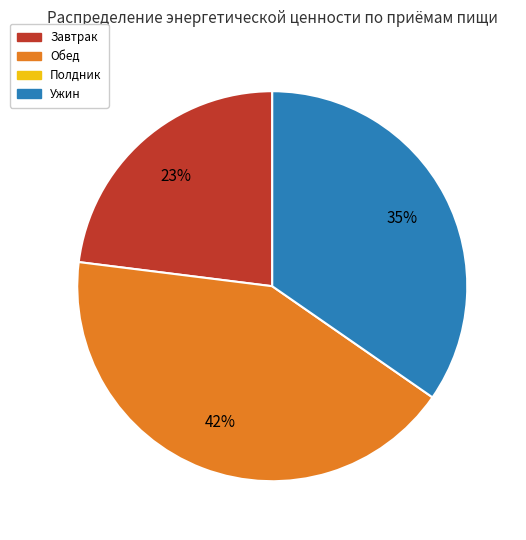

How many segments does this pie chart have?

3